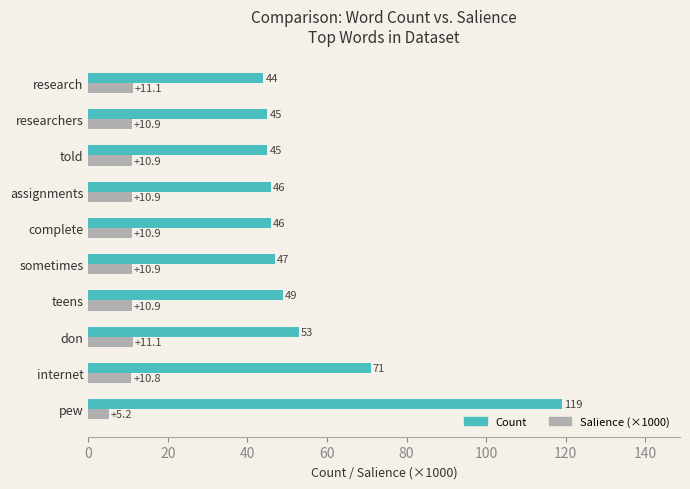

What are all the series names shown in the legend?

Count, Salience (×1000)